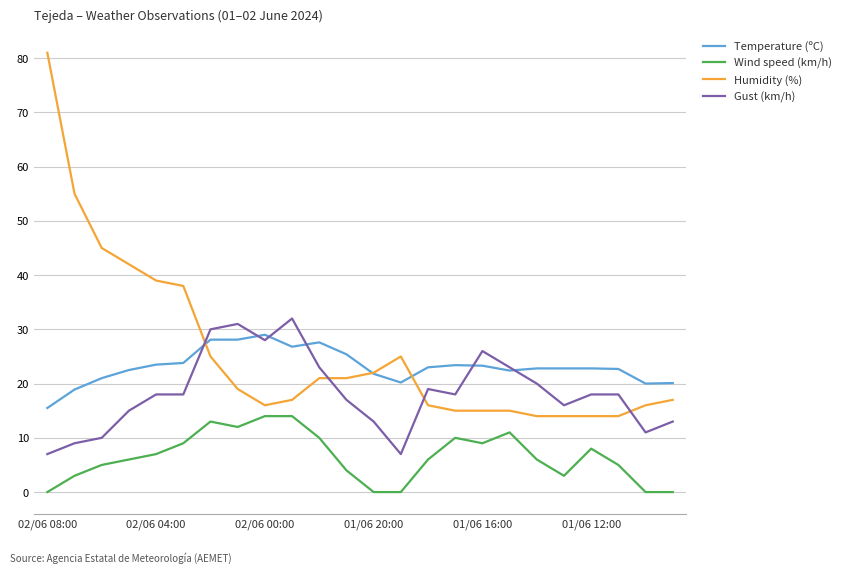

Which series has the largest range (max minus min)?

Humidity (%)